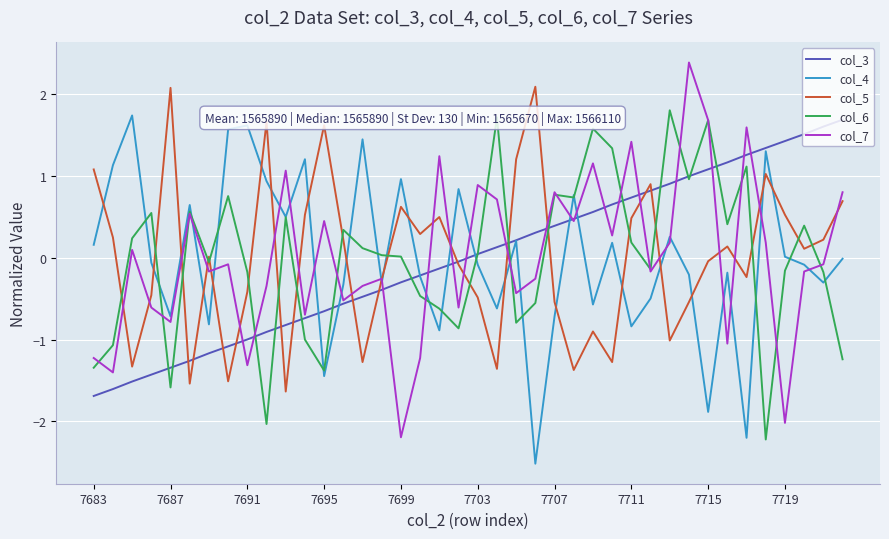

Which series ends up on top after the final intersection of col_6 and col_5?

col_5